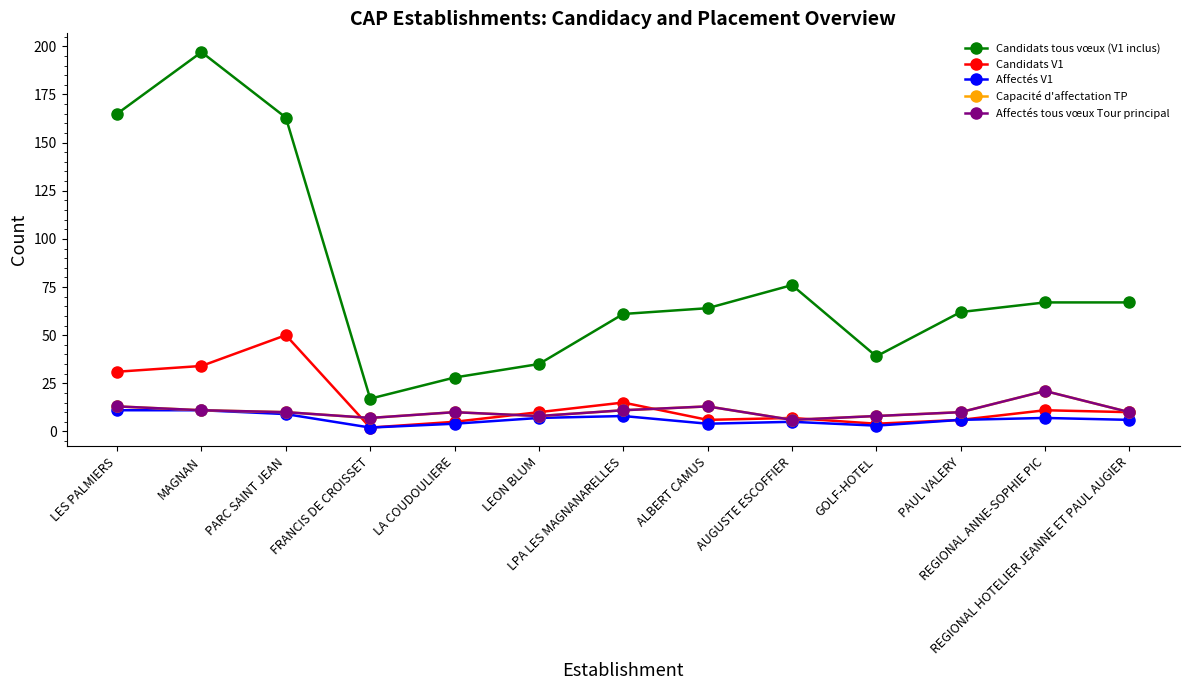

What is the approximate value of Affectés V1 at REGIONAL HOTELIER JEANNE ET PAUL AUGIER?

6